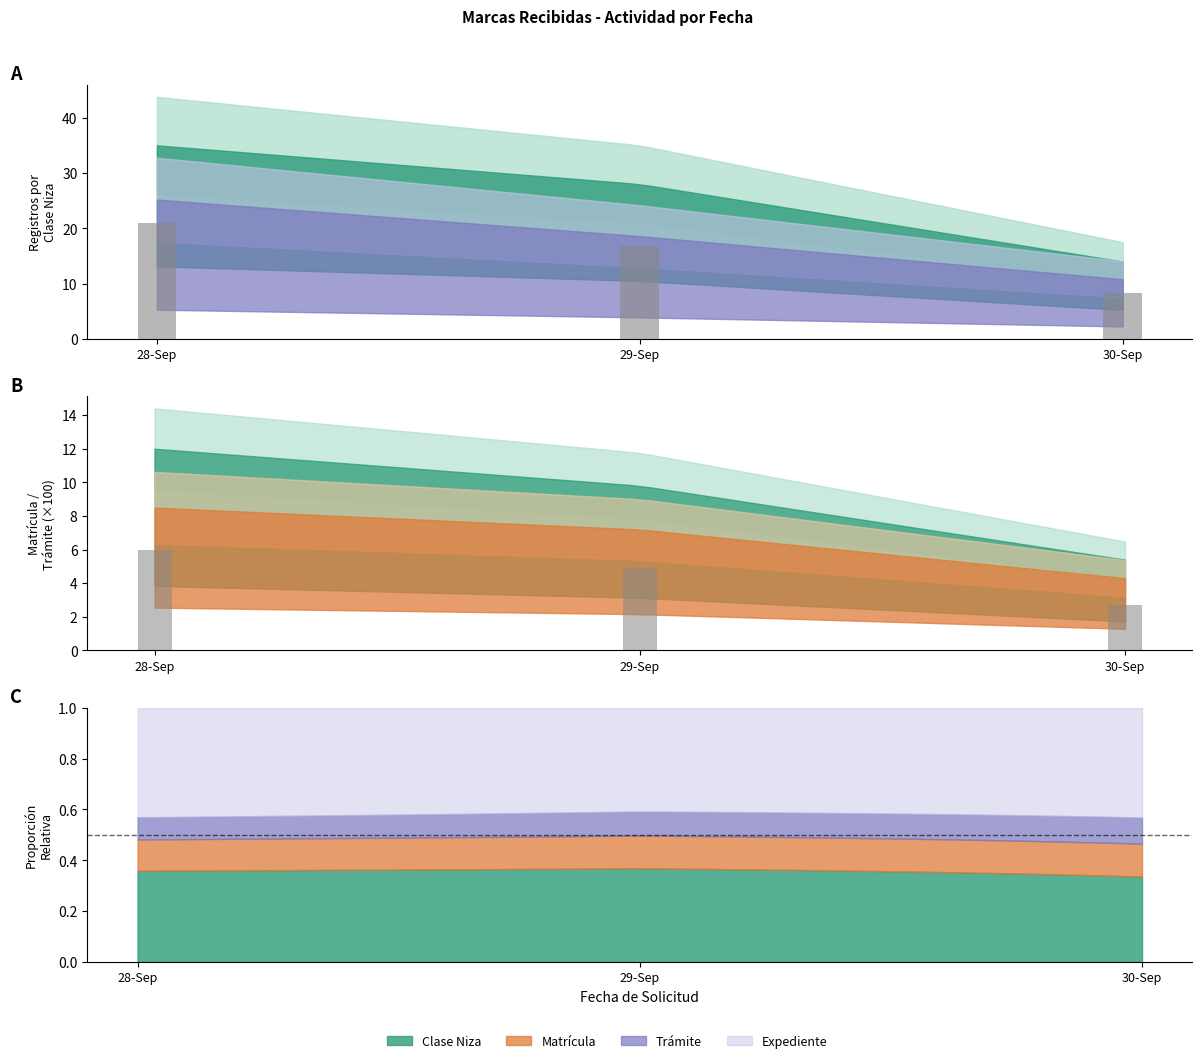

Read the Clase barras value at 28-Sep.

21.0